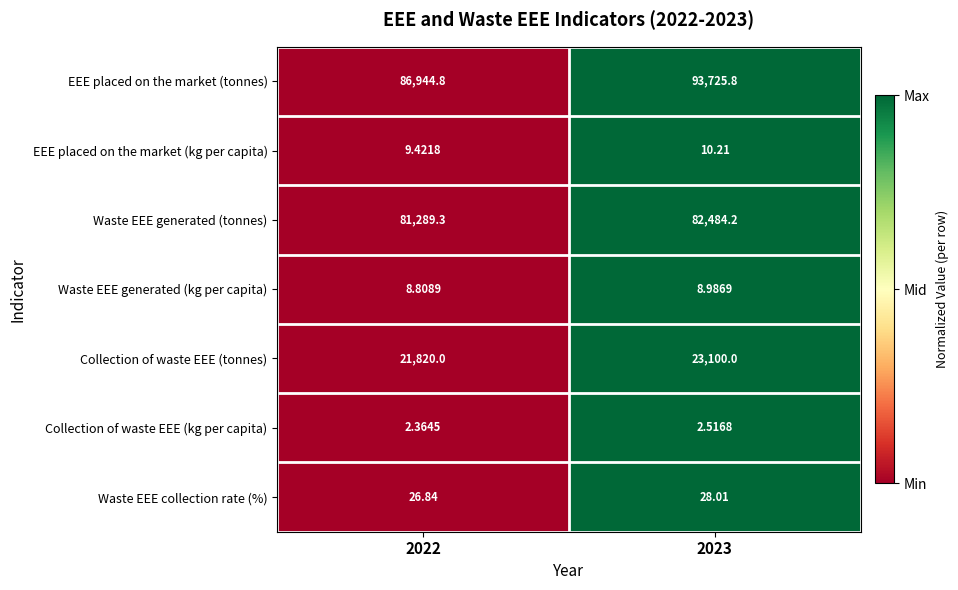

Which series has the widest spread of values?

EEE placed on the market (tonnes)